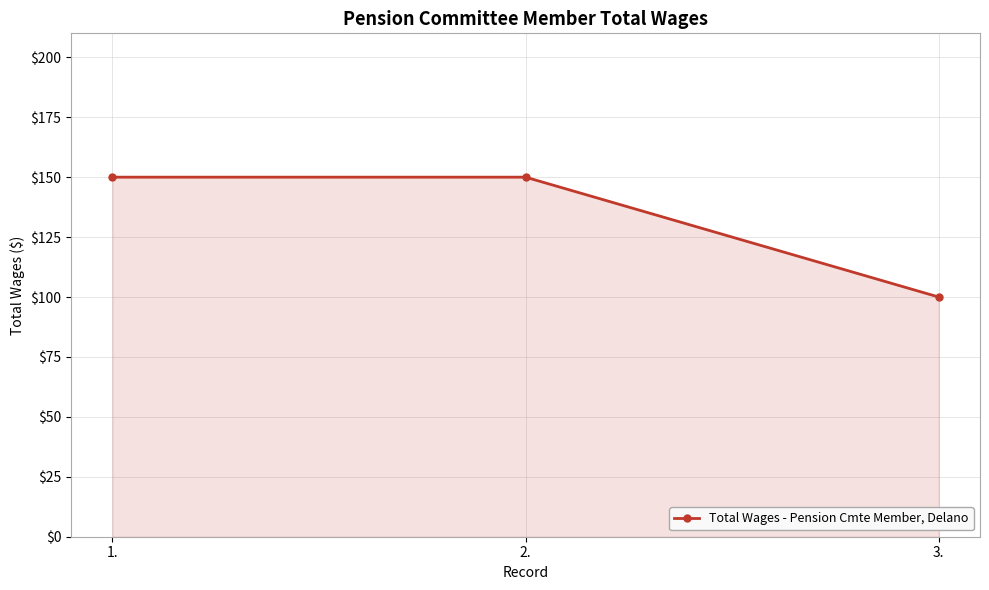

What is the maximum value shown in the chart?

150